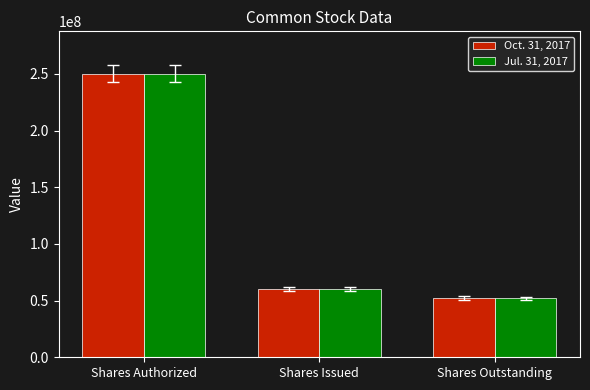

What value does the Jul. 31, 2017 series have at Shares Outstanding, to the nearest 50?

51960950